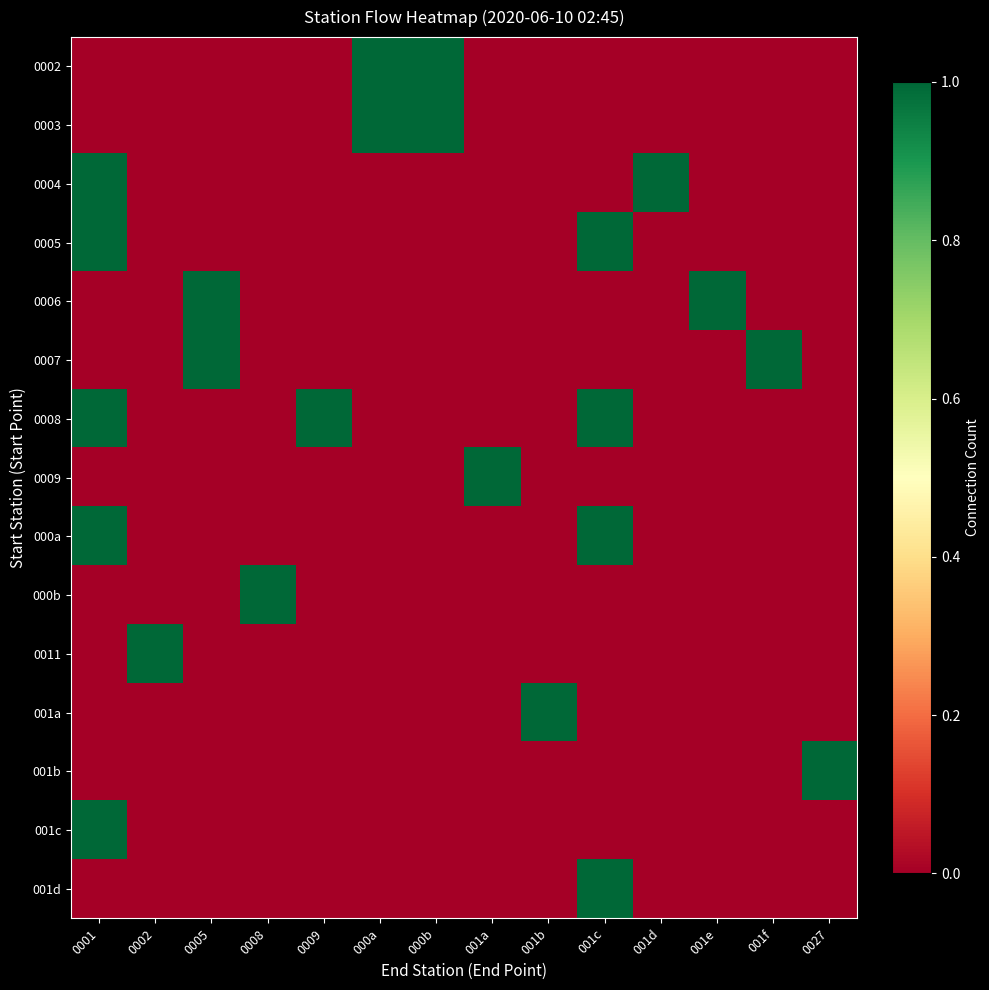

Which series has the largest range (max minus min)?

0002